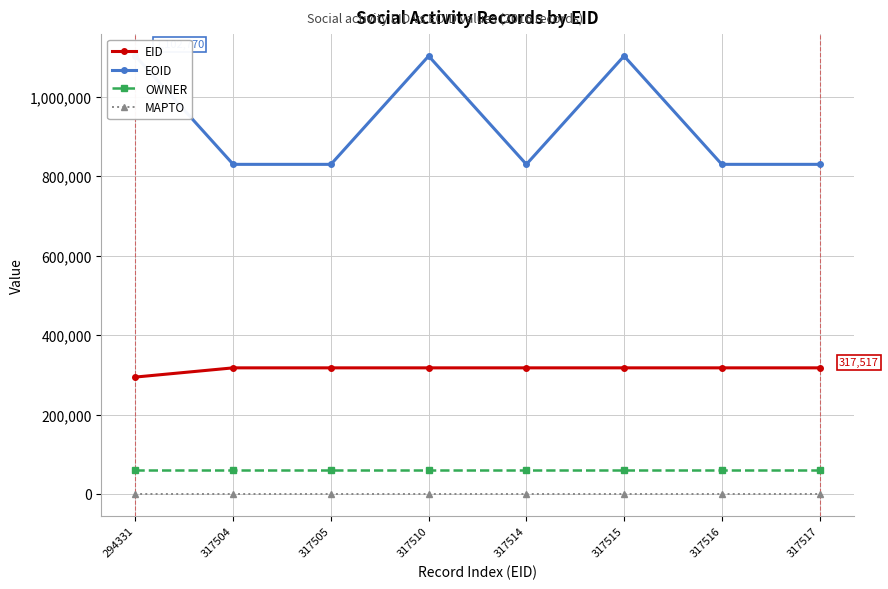

What is the value of the EOID point at the 3rd from the left?

829939